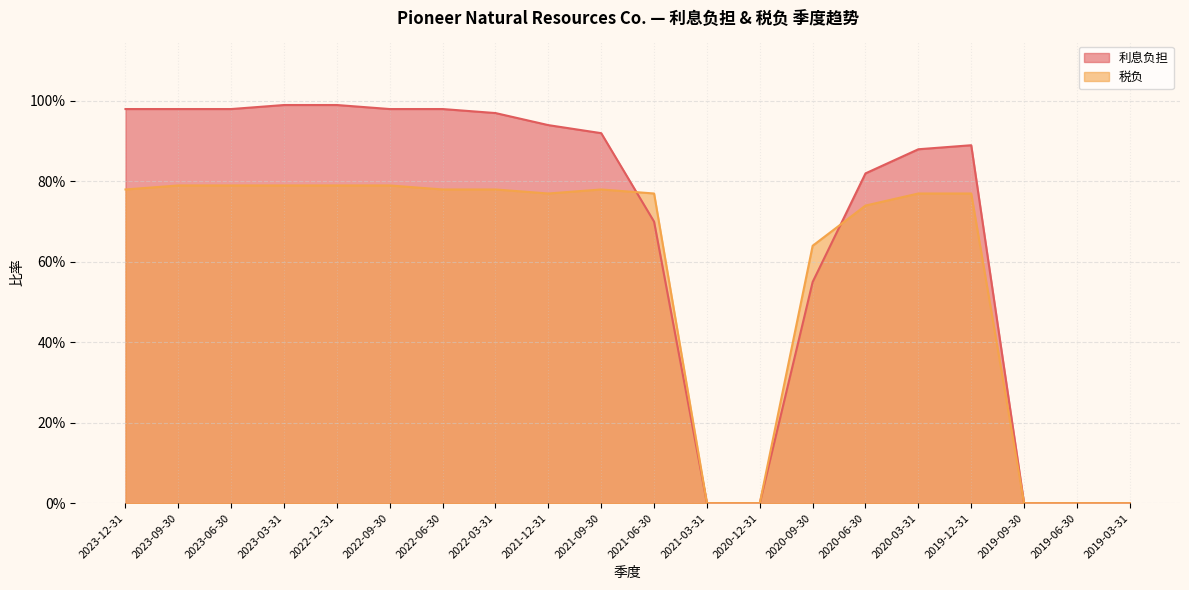

Which series has the largest range (max minus min)?

利息负担